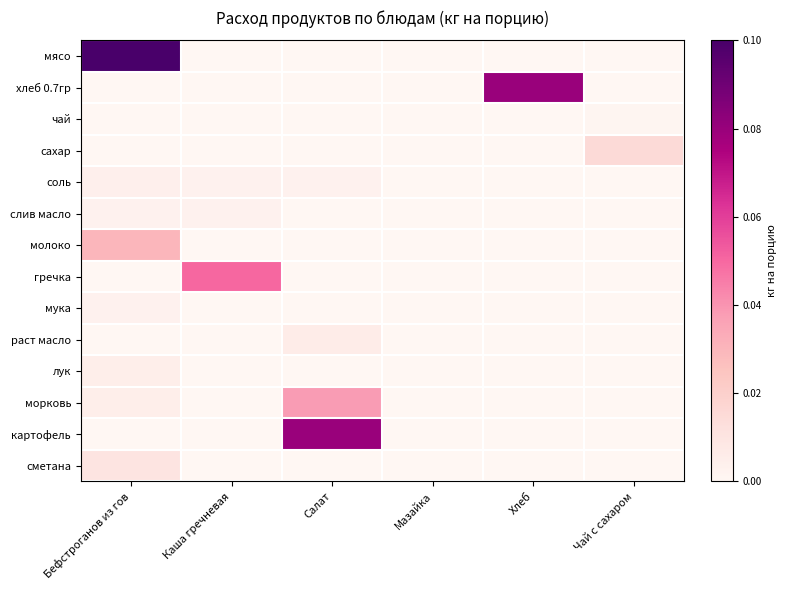

Reading left to right, extract all data points from this chart.

мясо: Бефстроганов из гов=0.1	Каша гречневая=0.0	Салат=0.0	Мазайка=0.0	Хлеб=0.0	Чай с сахаром=0.0
хлеб 0.7гр: Бефстроганов из гов=0.0	Каша гречневая=0.0	Салат=0.0	Мазайка=0.0	Хлеб=0.1	Чай с сахаром=0.0
чай: Бефстроганов из гов=0.0	Каша гречневая=0.0	Салат=0.0	Мазайка=0.0	Хлеб=0.0	Чай с сахаром=0.0
сахар: Бефстроганов из гов=0.0	Каша гречневая=0.0	Салат=0.0	Мазайка=0.0	Хлеб=0.0	Чай с сахаром=0.0
соль: Бефстроганов из гов=0.0	Каша гречневая=0.0	Салат=0.0	Мазайка=0.0	Хлеб=0.0	Чай с сахаром=0.0
слив масло: Бефстроганов из гов=0.0	Каша гречневая=0.0	Салат=0.0	Мазайка=0.0	Хлеб=0.0	Чай с сахаром=0.0
молоко: Бефстроганов из гов=0.0	Каша гречневая=0.0	Салат=0.0	Мазайка=0.0	Хлеб=0.0	Чай с сахаром=0.0
гречка: Бефстроганов из гов=0.0	Каша гречневая=0.1	Салат=0.0	Мазайка=0.0	Хлеб=0.0	Чай с сахаром=0.0
мука: Бефстроганов из гов=0.0	Каша гречневая=0.0	Салат=0.0	Мазайка=0.0	Хлеб=0.0	Чай с сахаром=0.0
раст масло: Бефстроганов из гов=0.0	Каша гречневая=0.0	Салат=0.0	Мазайка=0.0	Хлеб=0.0	Чай с сахаром=0.0
лук: Бефстроганов из гов=0.0	Каша гречневая=0.0	Салат=0.0	Мазайка=0.0	Хлеб=0.0	Чай с сахаром=0.0
морковь: Бефстроганов из гов=0.0	Каша гречневая=0.0	Салат=0.0	Мазайка=0.0	Хлеб=0.0	Чай с сахаром=0.0
картофель: Бефстроганов из гов=0.0	Каша гречневая=0.0	Салат=0.1	Мазайка=0.0	Хлеб=0.0	Чай с сахаром=0.0
сметана: Бефстроганов из гов=0.0	Каша гречневая=0.0	Салат=0.0	Мазайка=0.0	Хлеб=0.0	Чай с сахаром=0.0